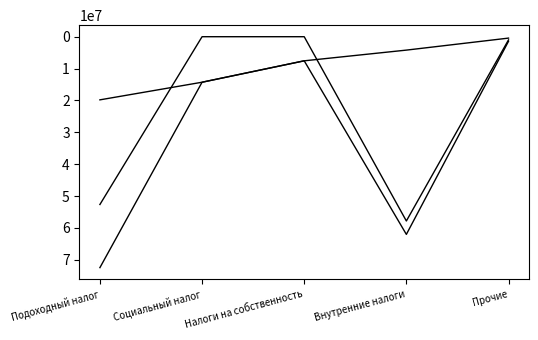

Does the chart have visible grid lines?

No